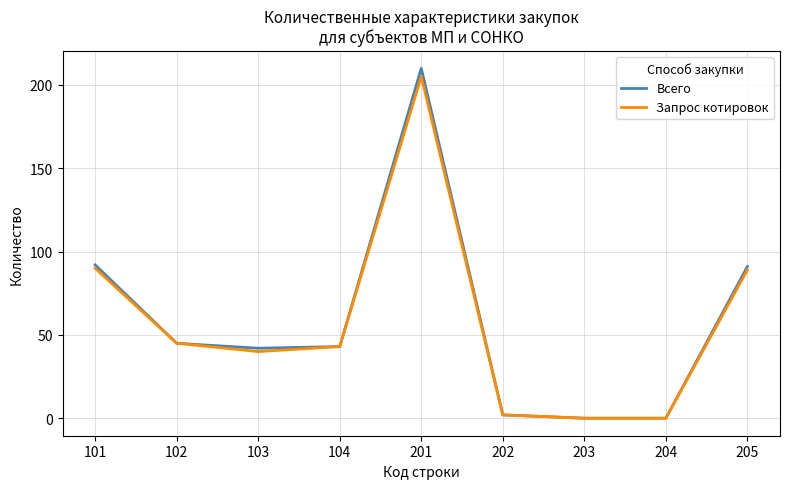

How many lines are shown in the chart?

2